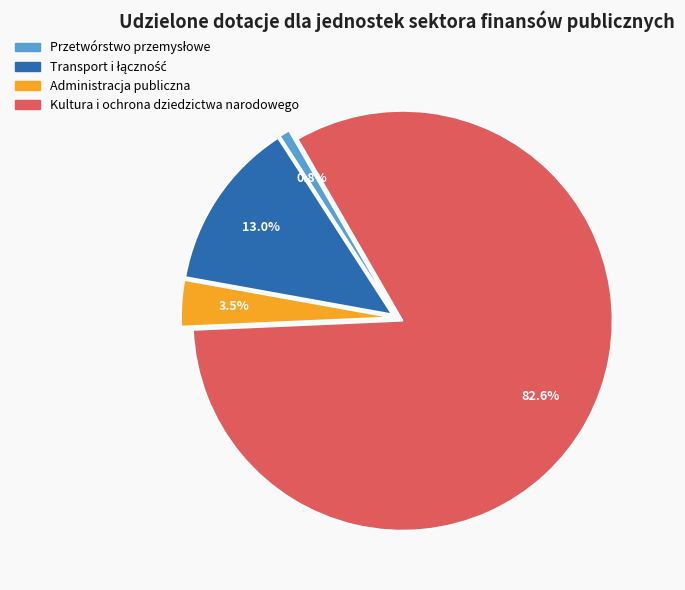

The Kultura i ochrona dziedzictwa narodowego slice represents 83% of the pie. True or false?

True